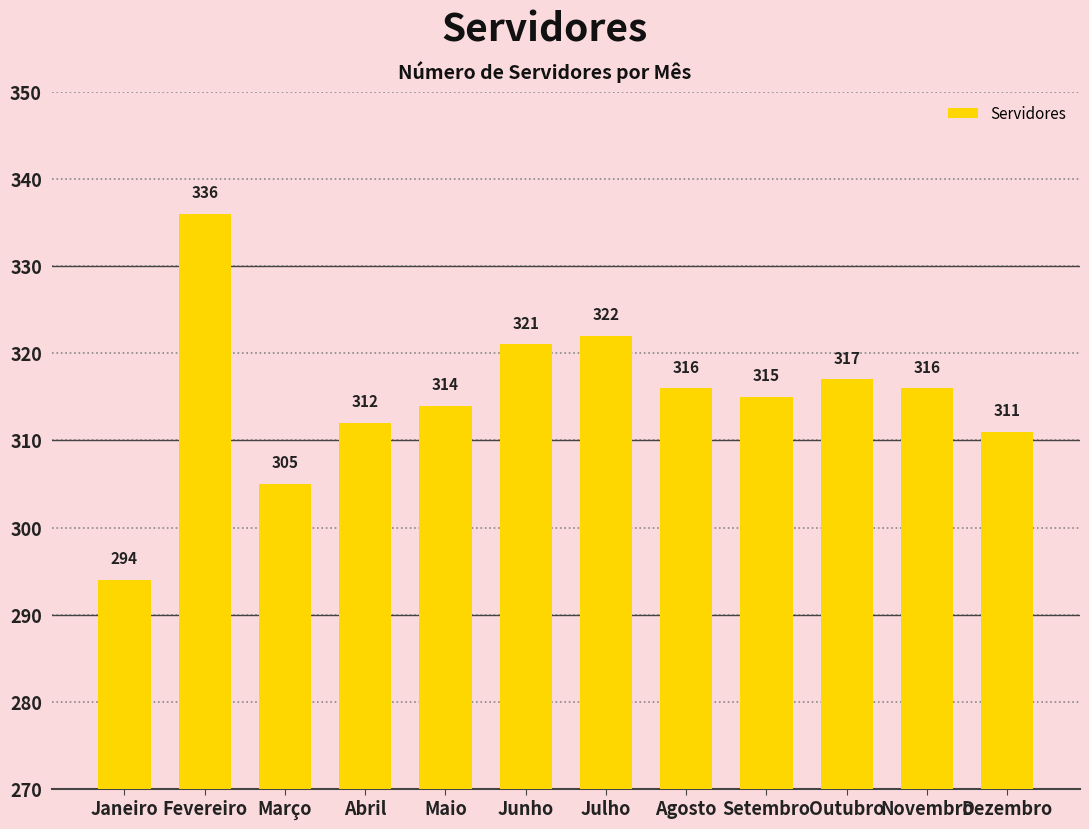

What is the approximate value at Dezembro, to the nearest 5?

310